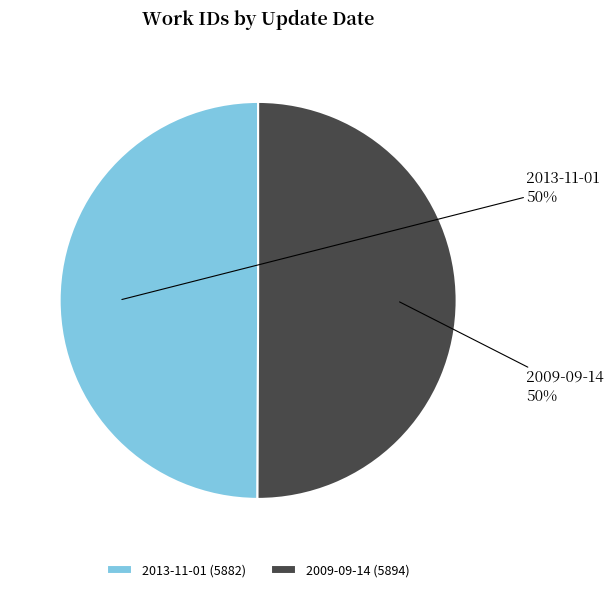

To the nearest percent, what portion does 2009-09-14 represent?

50%